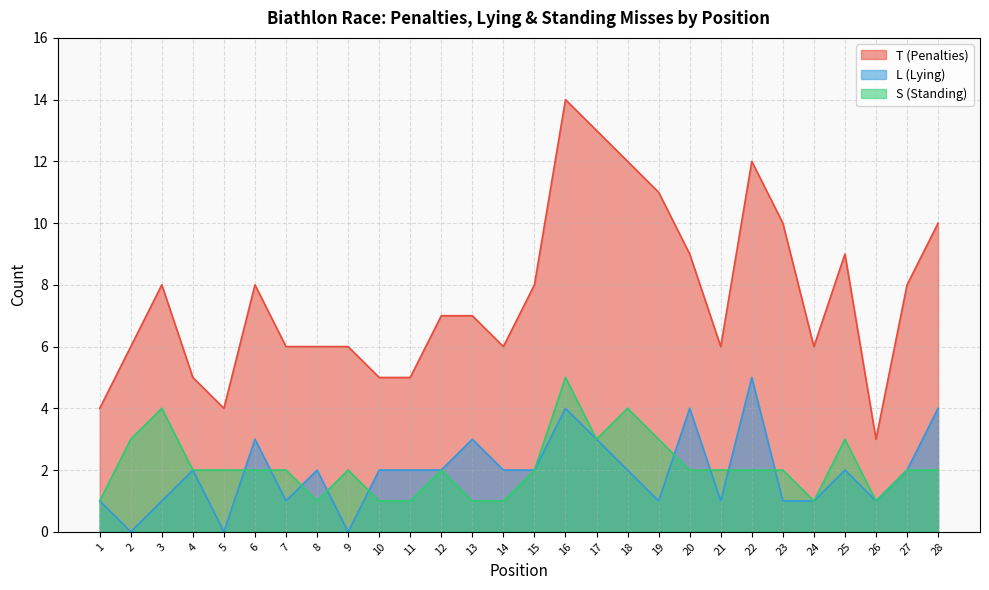

Reading left to right, what are all the values shown in this chart?

T (Penalties): 1=4	2=6	3=8	4=5	5=4	6=8	7=6	8=6	9=6	10=5	11=5	12=7	13=7	14=6	15=8	16=14	17=13	18=12	19=11	20=9	21=6	22=12	23=10	24=6	25=9	26=3	27=8	28=10
L (Lying): 1=1	2=0	3=1	4=2	5=0	6=3	7=1	8=2	9=0	10=2	11=2	12=2	13=3	14=2	15=2	16=4	17=3	18=2	19=1	20=4	21=1	22=5	23=1	24=1	25=2	26=1	27=2	28=4
S (Standing): 1=1	2=3	3=4	4=2	5=2	6=2	7=2	8=1	9=2	10=1	11=1	12=2	13=1	14=1	15=2	16=5	17=3	18=4	19=3	20=2	21=2	22=2	23=2	24=1	25=3	26=1	27=2	28=2